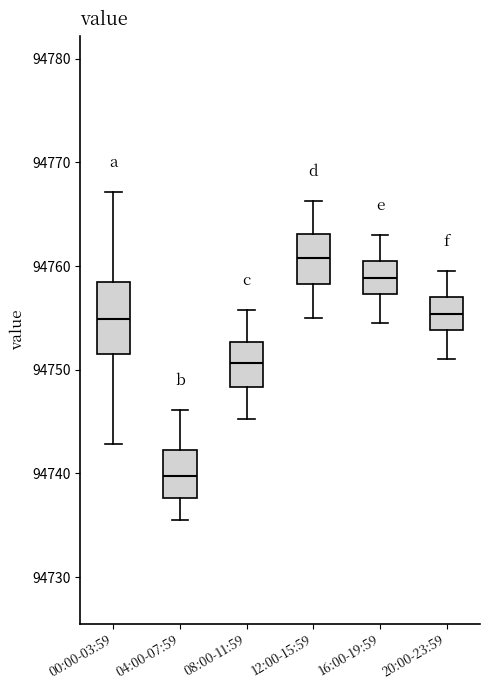

Comparing the boxes themselves (not the whiskers), which one is the tallest?

00:00-03:59